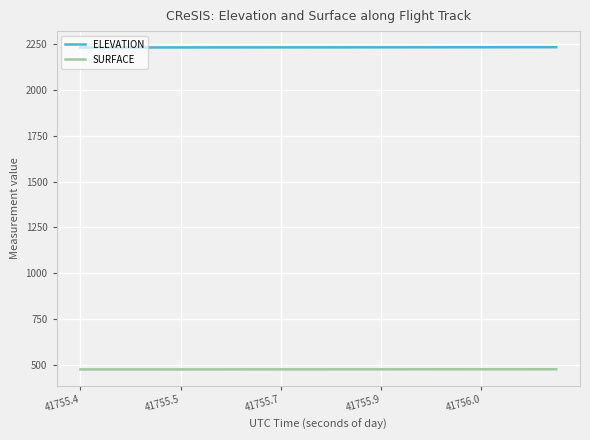

Which series has the largest range (max minus min)?

ELEVATION